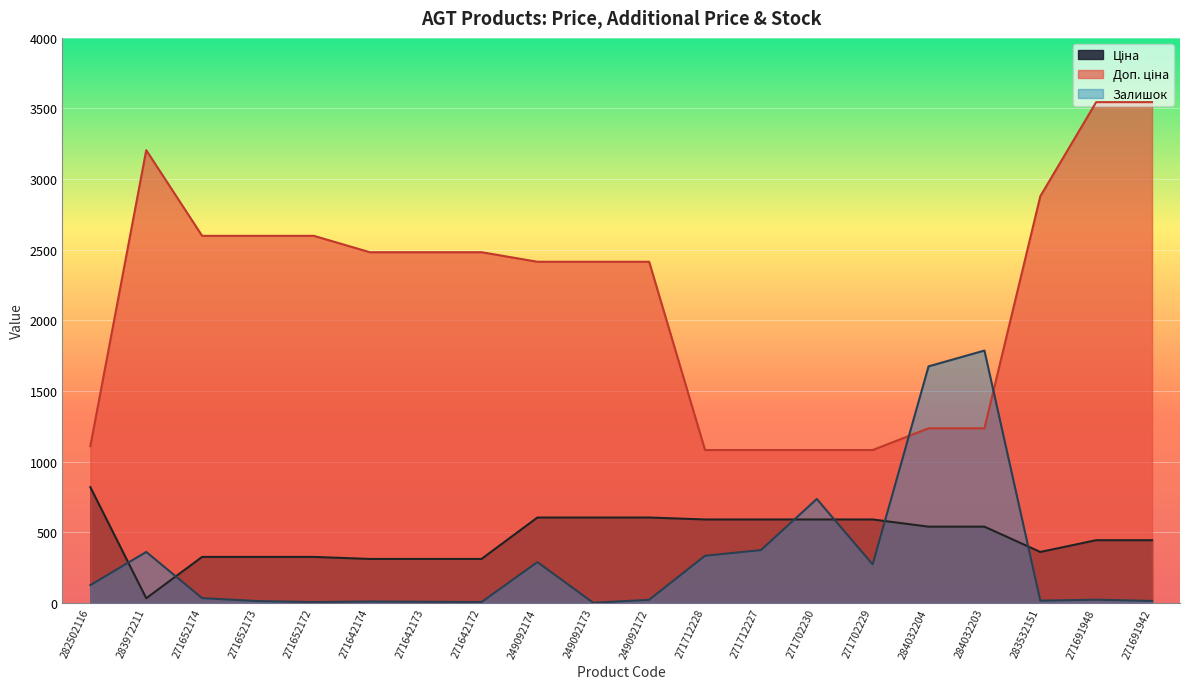

Read the Ціна value at 283532151.

359.9